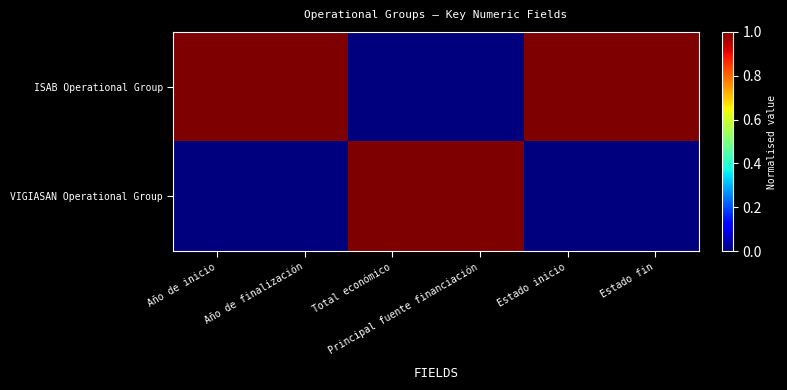

Rank the series by their average value, from lowest to highest.

VIGIASAN Operational Group, ISAB Operational Group